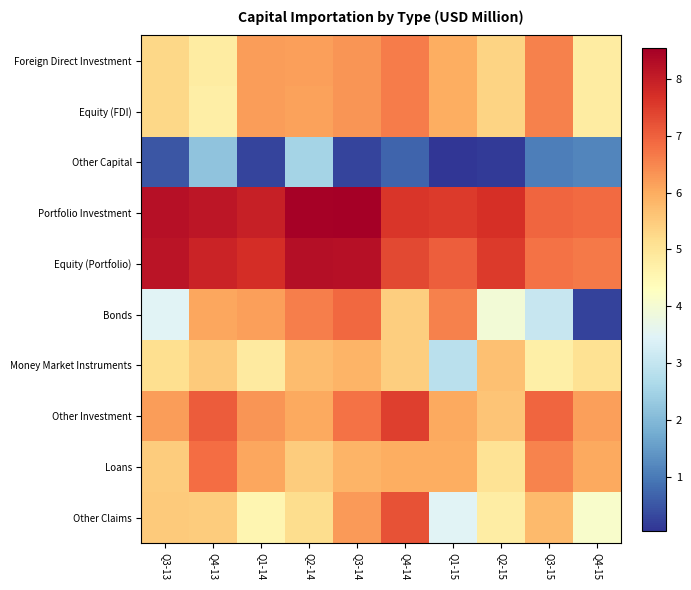

What is the maximum value shown in the chart?

8.5